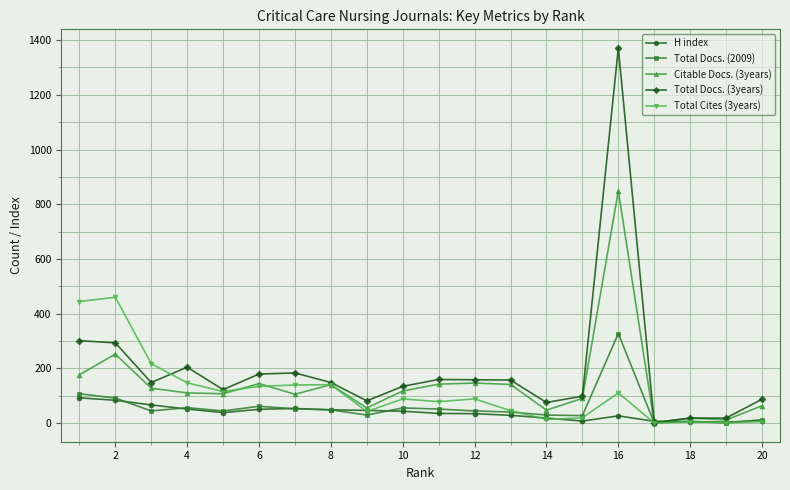

What are all the series names shown in the legend?

H index, Total Docs. (2009), Citable Docs. (3years), Total Docs. (3years), Total Cites (3years)